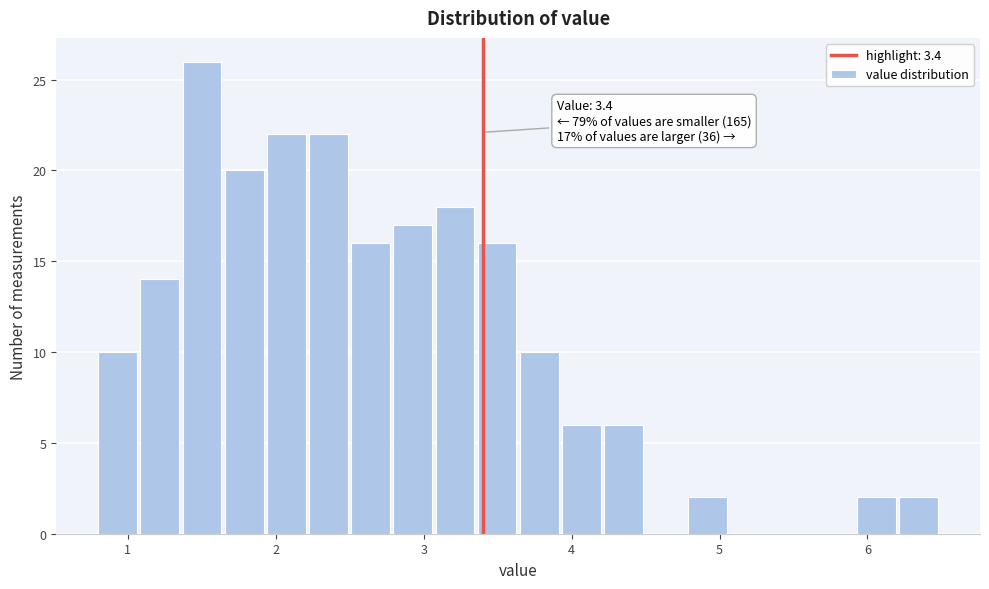

Read against the x-axis, roughly where is the centre of the tallest bar?

1.5